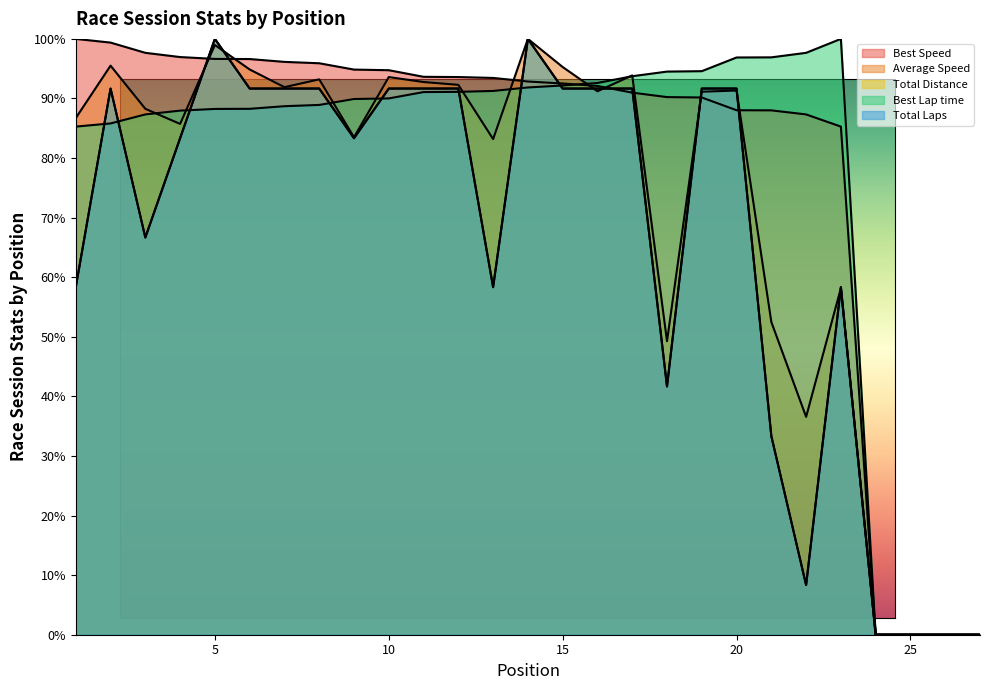

Is the value of Best Lap time at 21 greater than the value of Total Distance at 5?

No